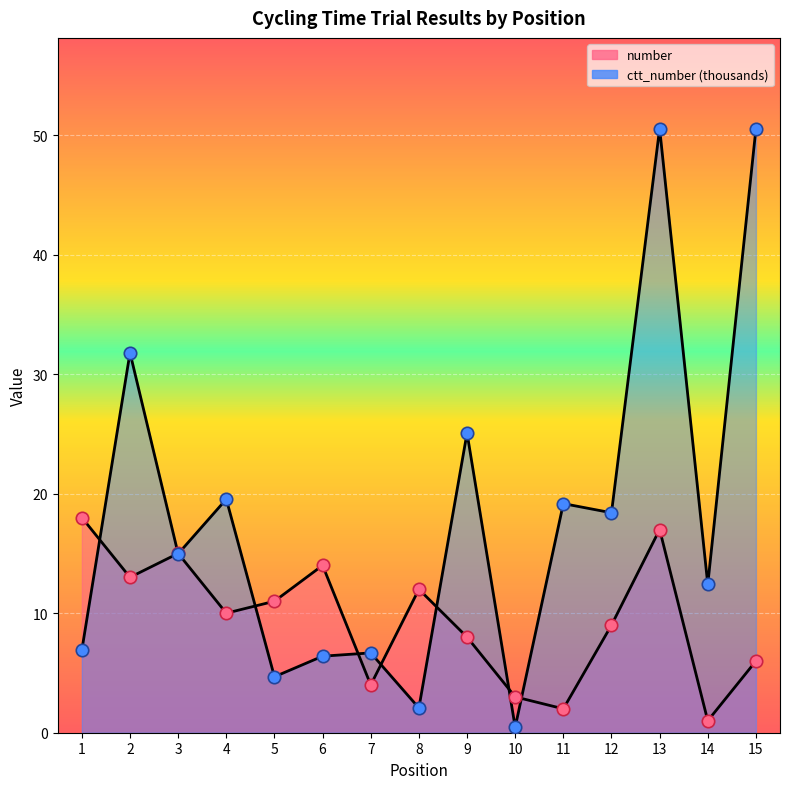

What is the total value across all series at 2?

44.8